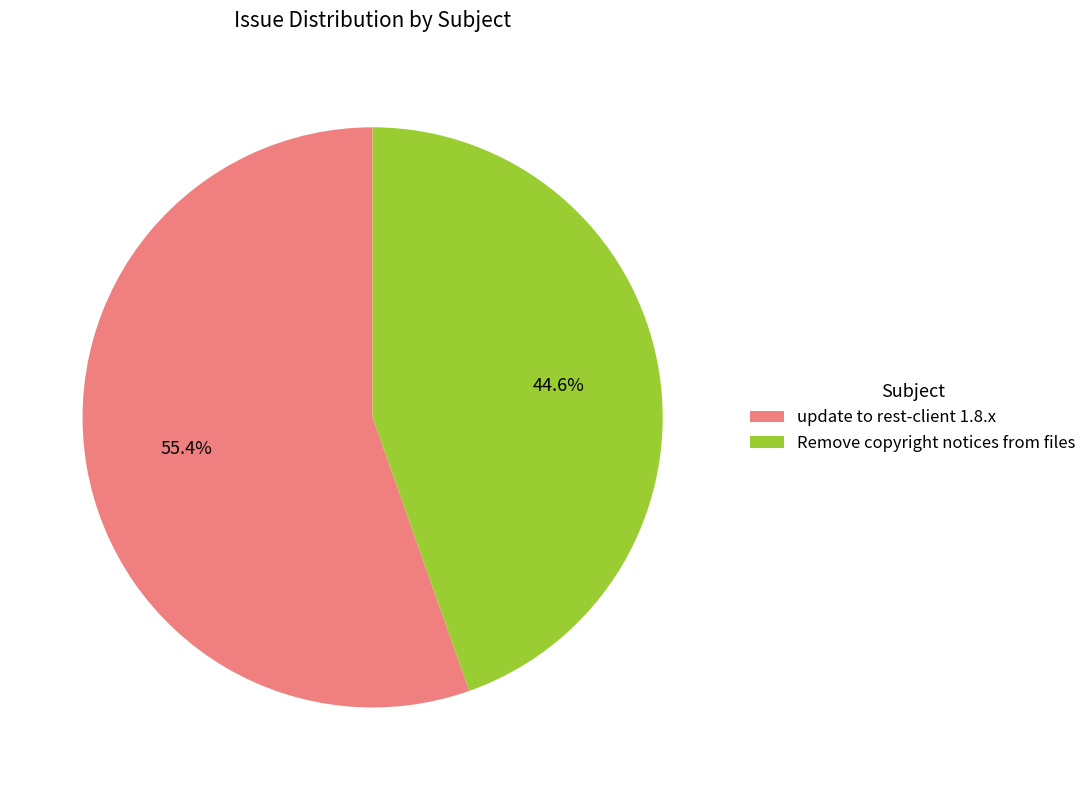

Combined, do update to rest-client 1.8.x and Remove copyright notices from files account for over 50%?

Yes